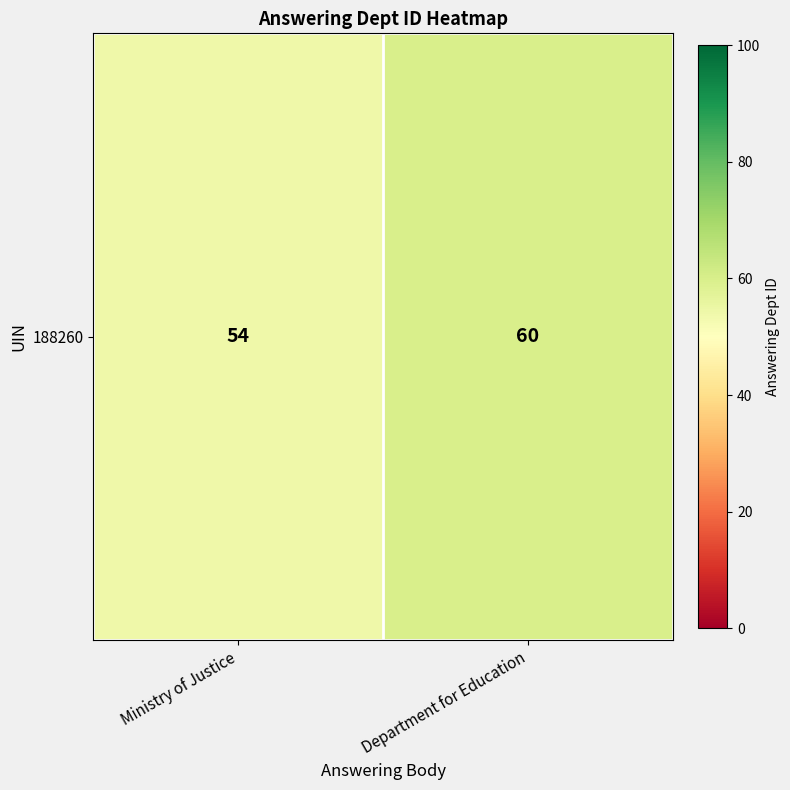

List the labels in order of value, largest first.

Department for Education, Ministry of Justice